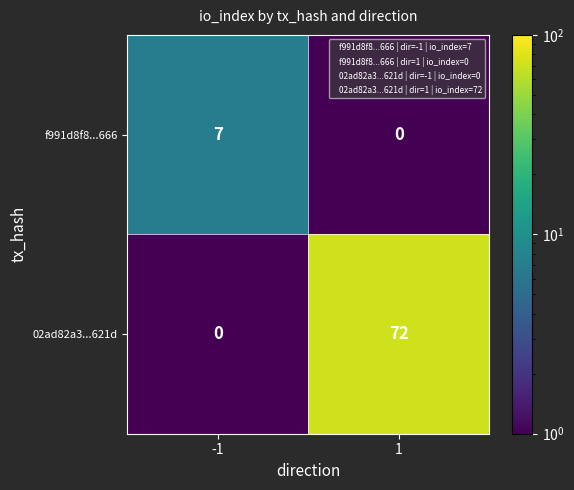

What is the total value across all series at 1?

72